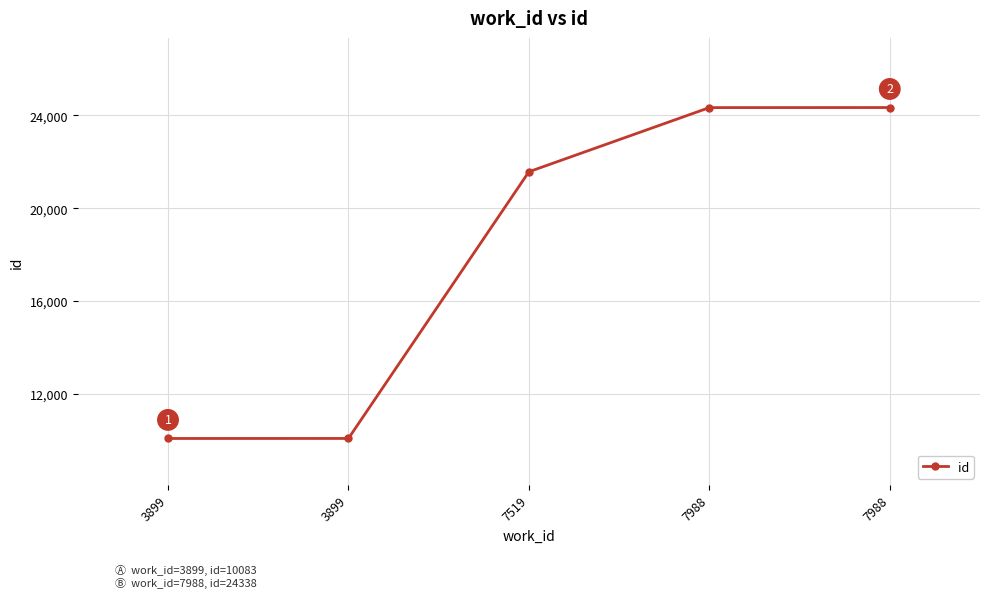

Is this an area chart (filled region under the line)?

No